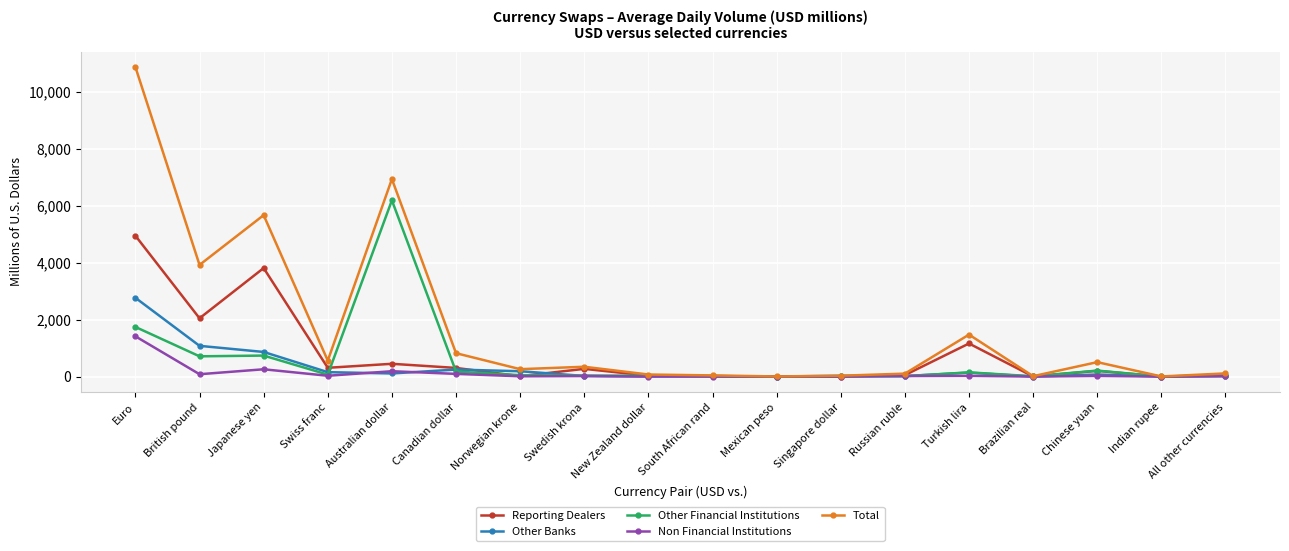

What are all the series names shown in the legend?

Reporting Dealers, Other Banks, Other Financial Institutions, Non Financial Institutions, Total